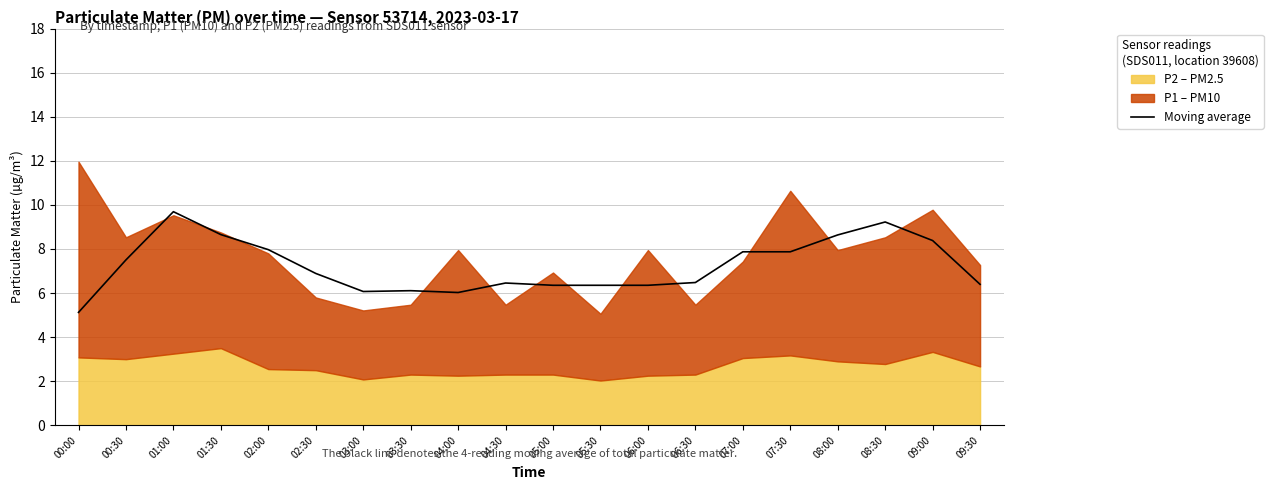

Which category has the highest value across all series?

01:00